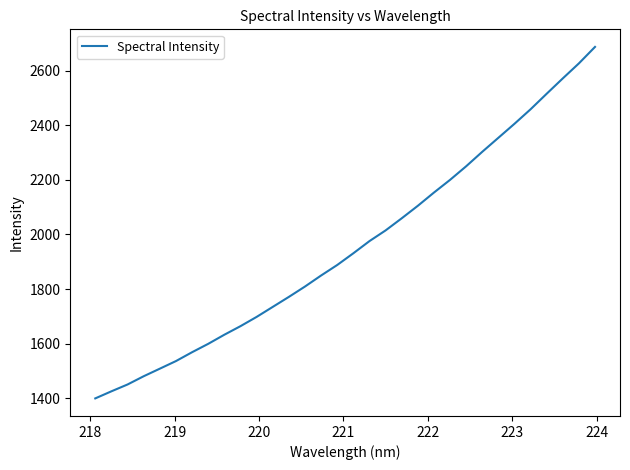

Is this an area chart (filled region under the line)?

No